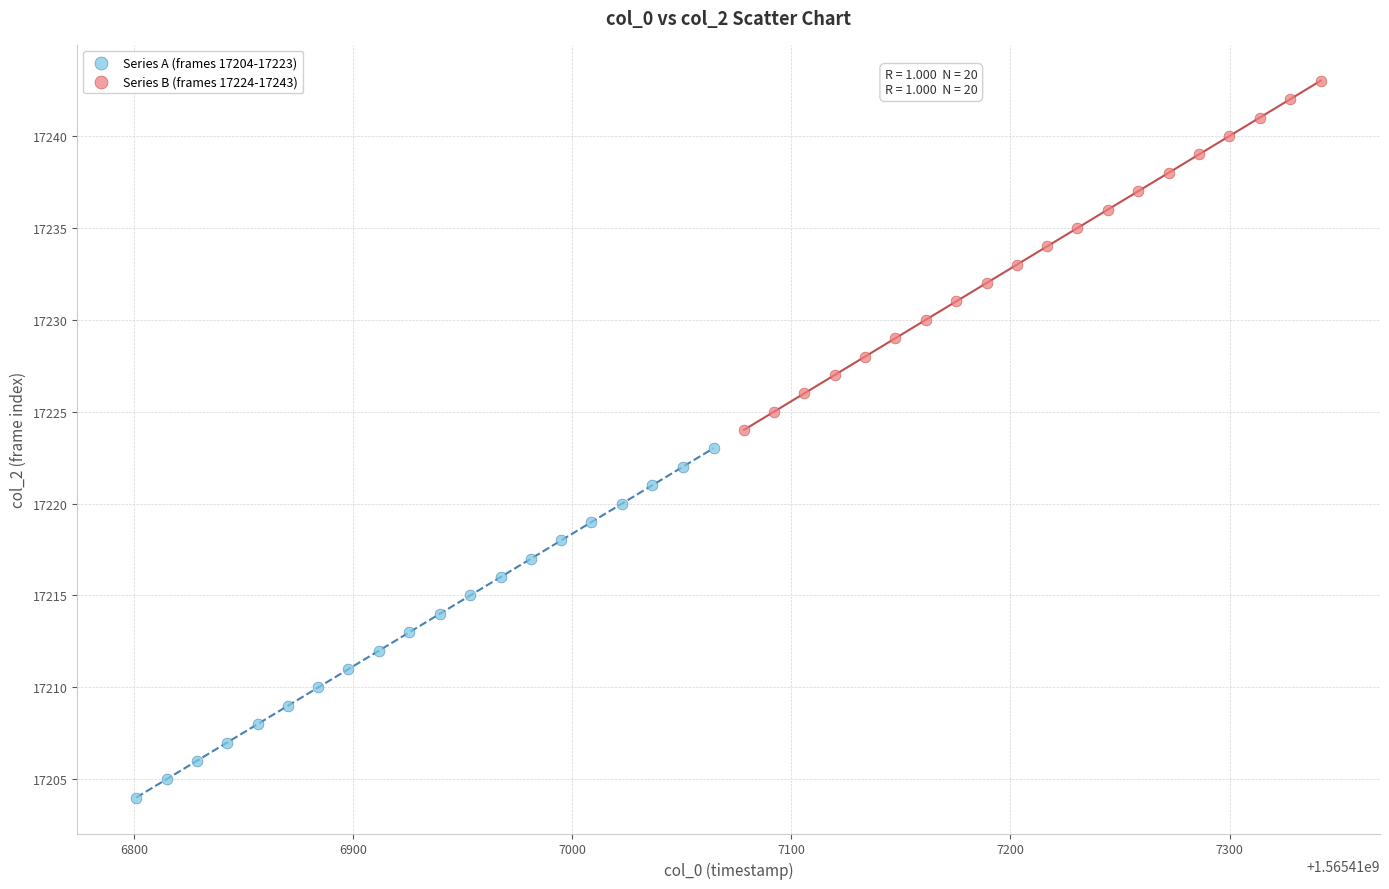

Which series reaches the maximum Y coordinate?

Series B (frames 17224-17243)